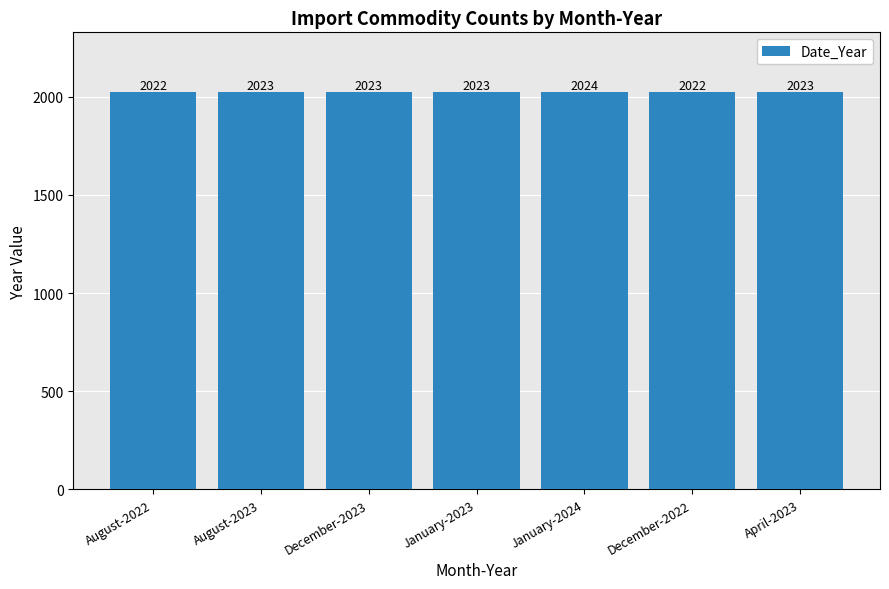

Is it true that the value at August-2023 is 2023?

True